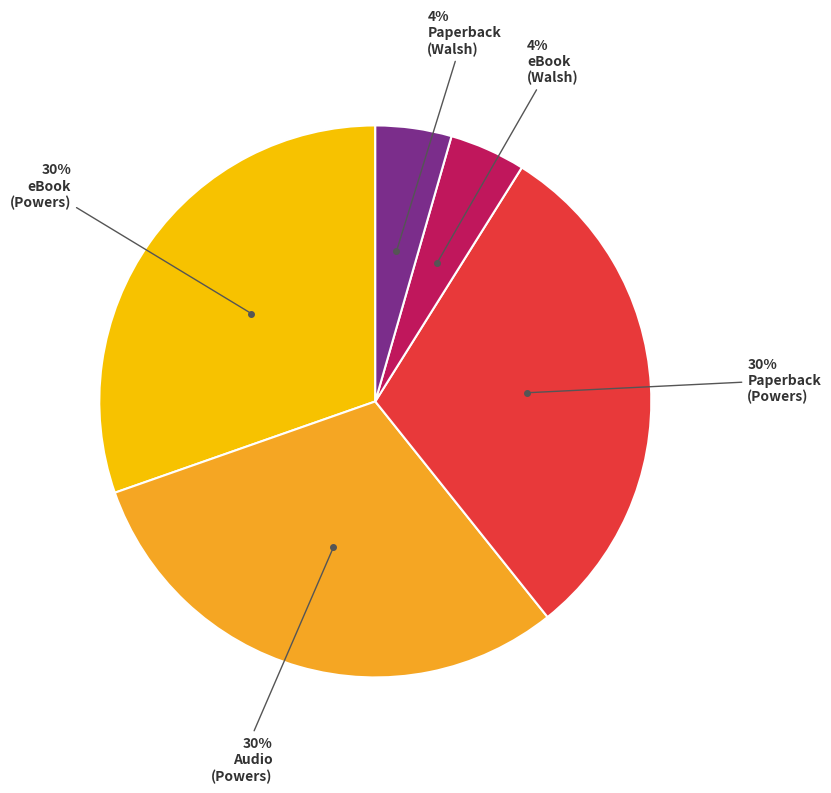

To the nearest percent, what is the average slice percentage?

20%